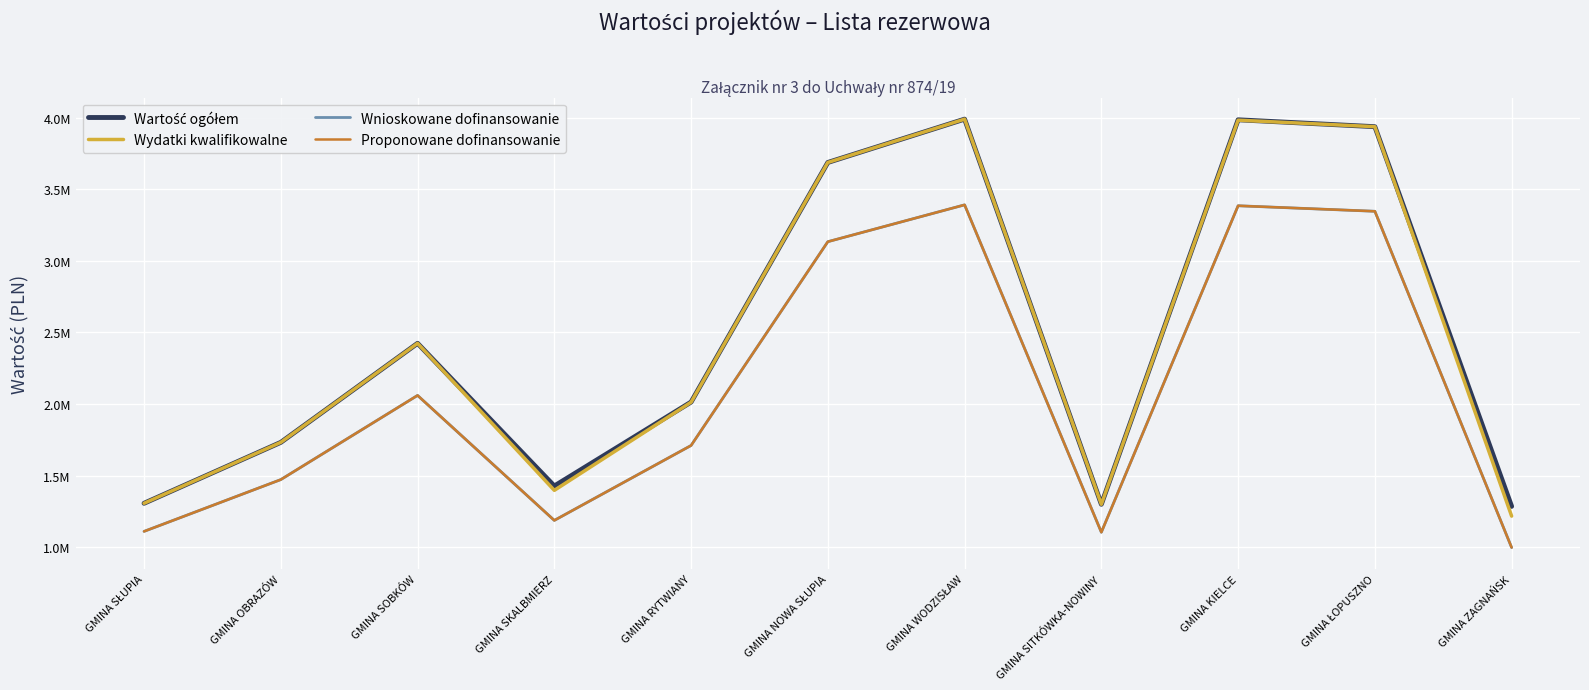

What is the label of the 4th point from the right?

GMINA SITKÓWKA-NOWINY